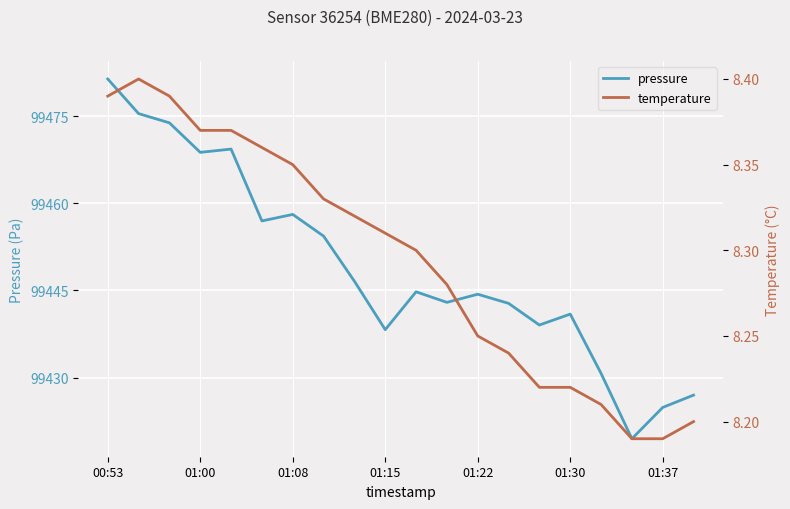

At which category is the sum across all series the highest?

00:53